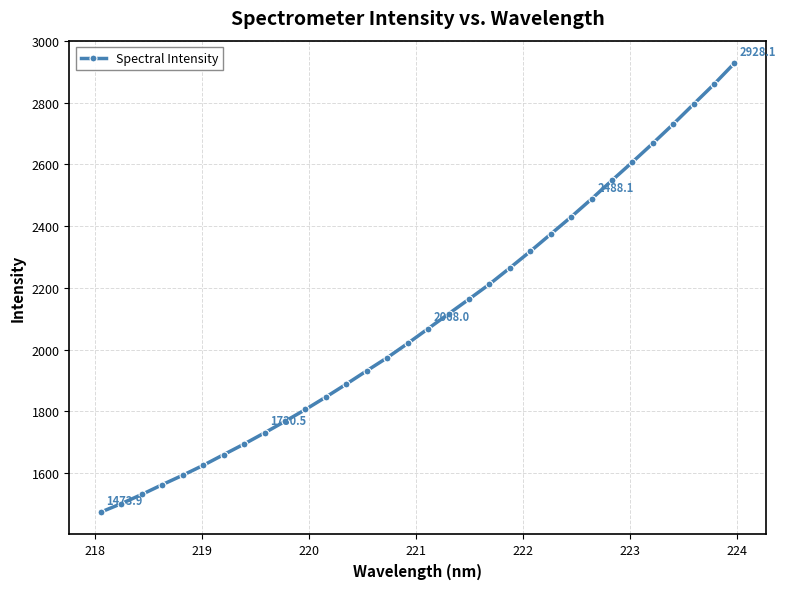

How many lines are shown in the chart?

1